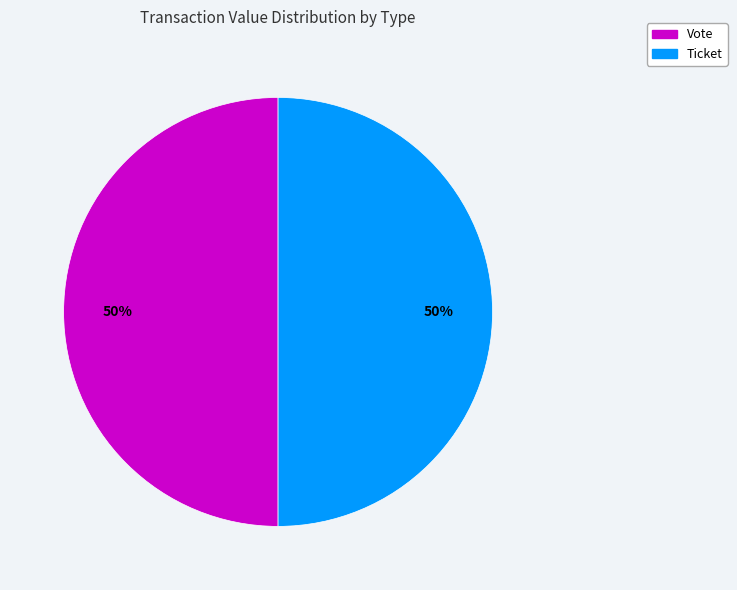

Count the number of slices in the pie.

2